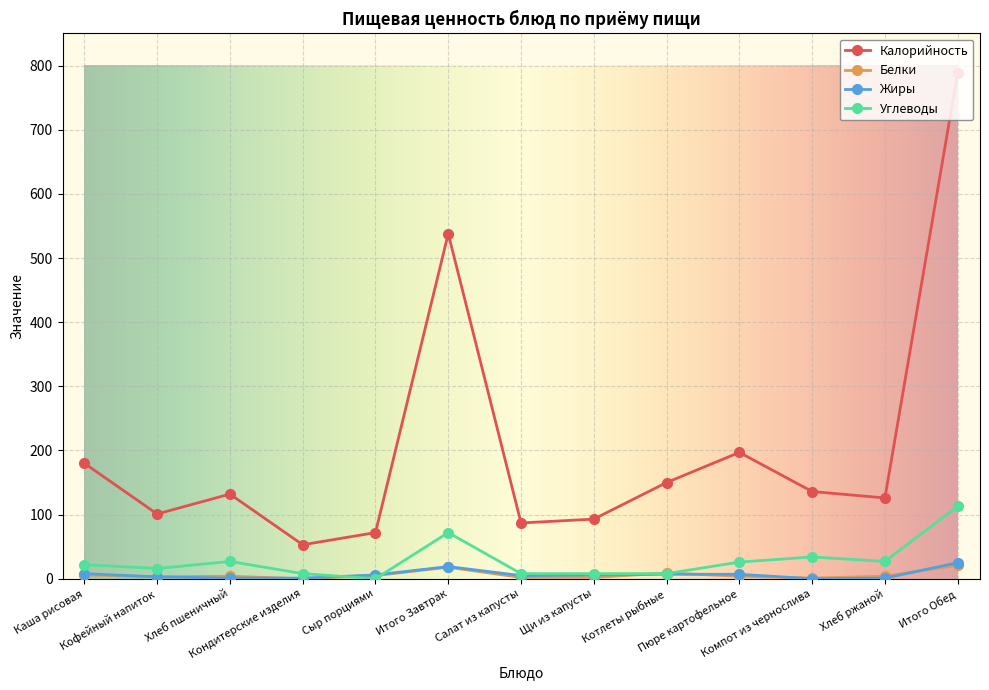

What is the average value of the Углеводы series?

28